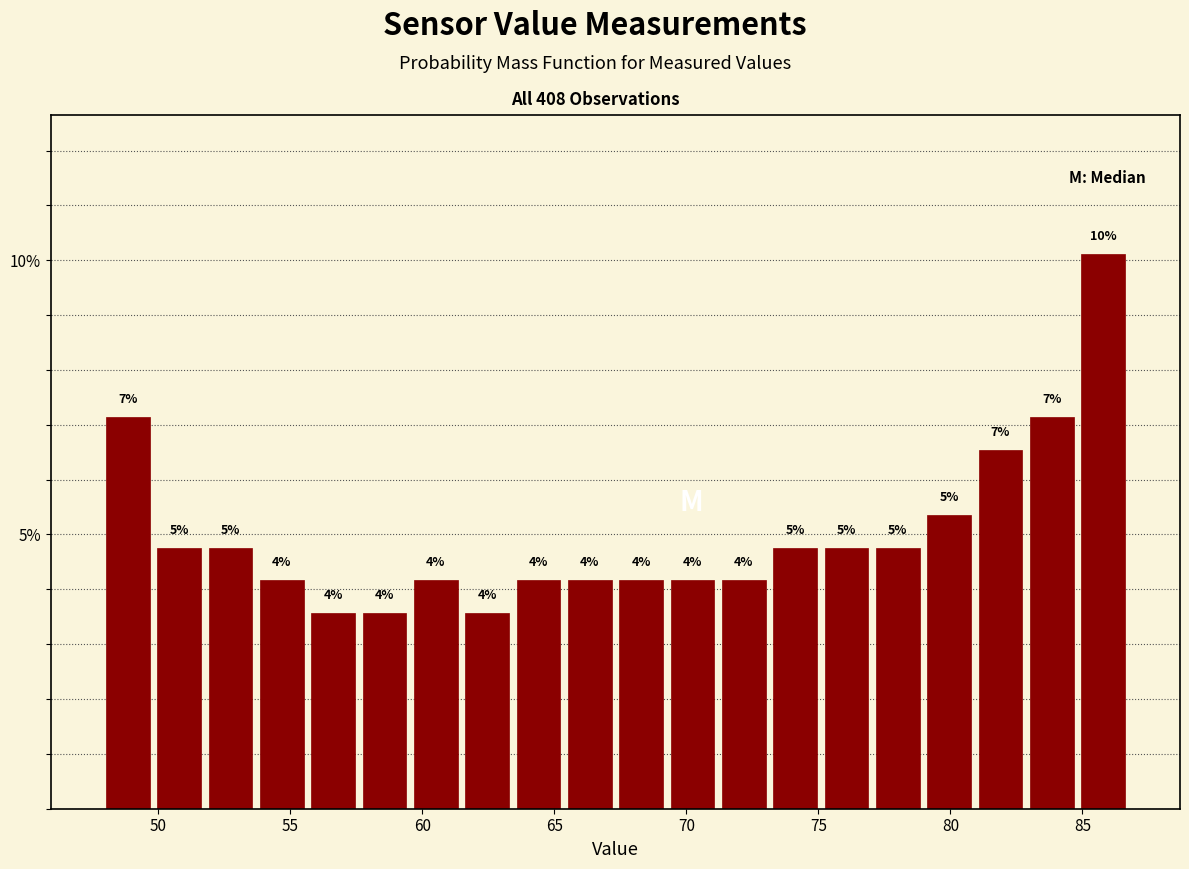

Around what value on the x-axis is the tallest bar? Give the approximate position of its centre, as read against the axis.

86.0